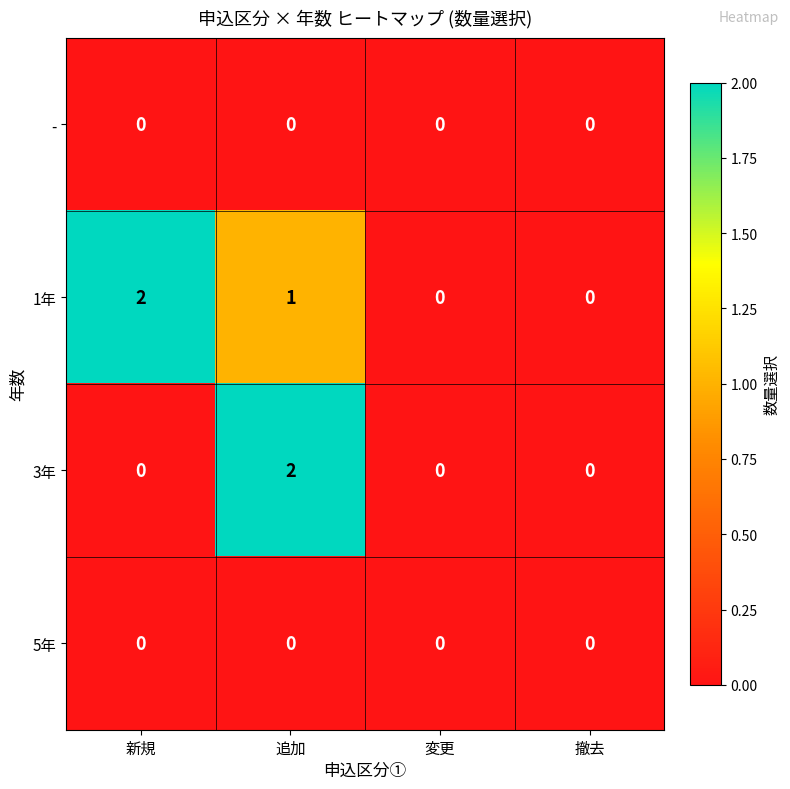

Reading left to right, extract all data points from this chart.

-: 0	0	0	0
1年: 2	1	0	0
3年: 0	2	0	0
5年: 0	0	0	0